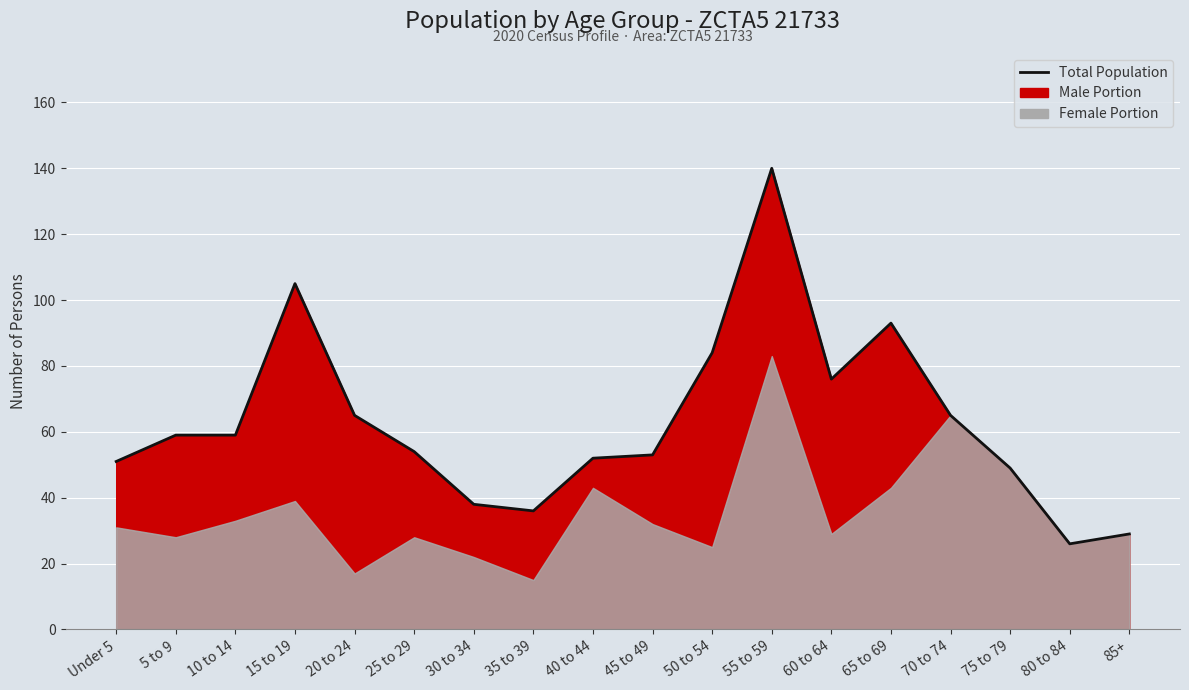

Is it true that the value at 50 to 54 is 148?

False